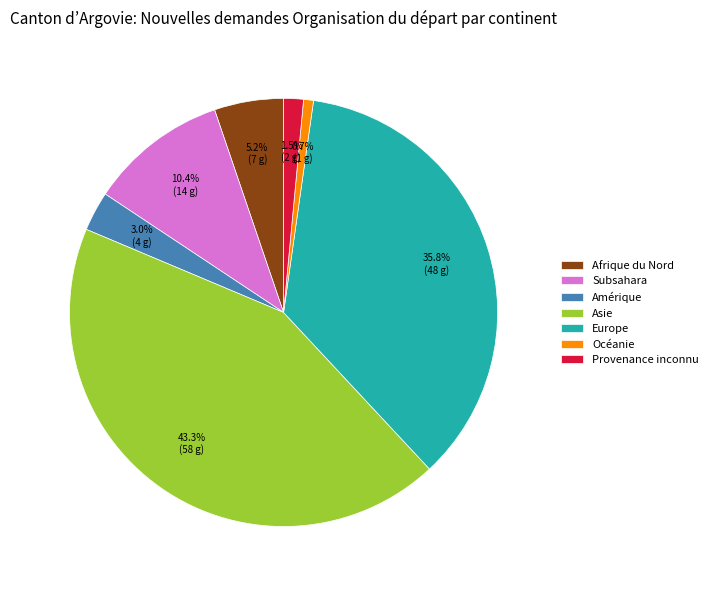

Which category has the smallest portion of the pie?

Océanie